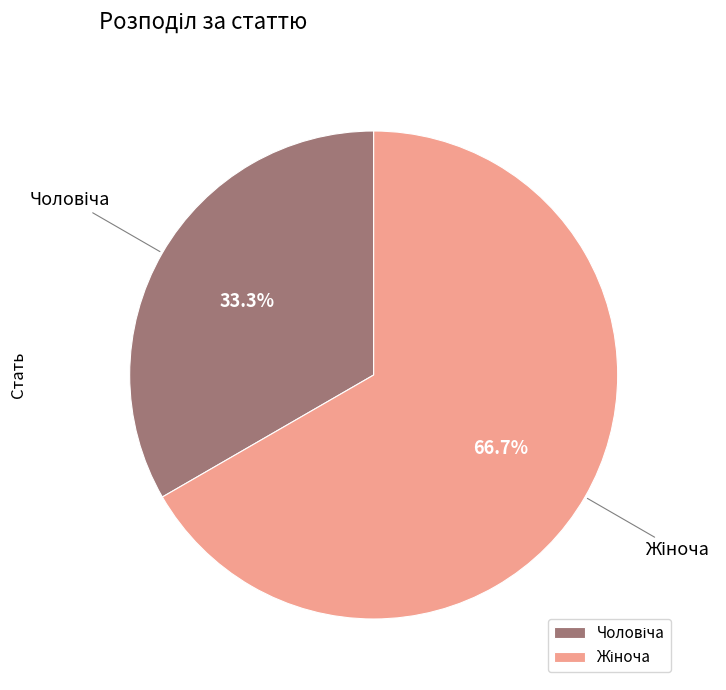

To the nearest percent, what is the difference between the Чоловіча and Жіноча slice percentages?

33%